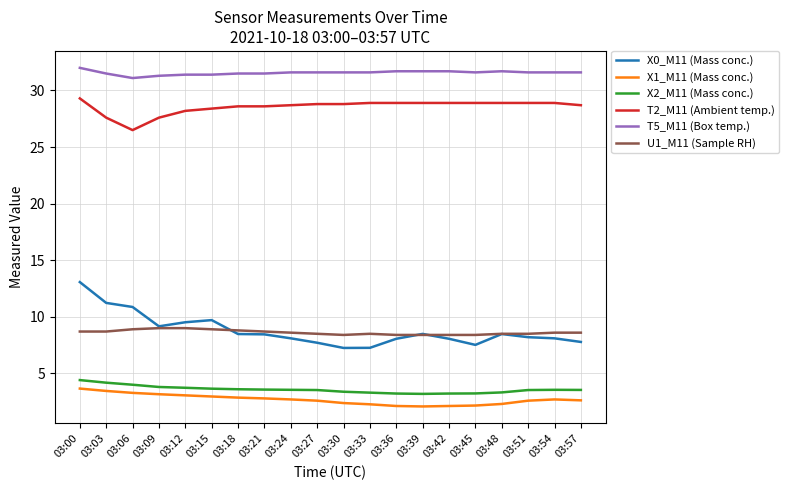

Which series has the widest spread of values?

X0_M11 (Mass conc.)